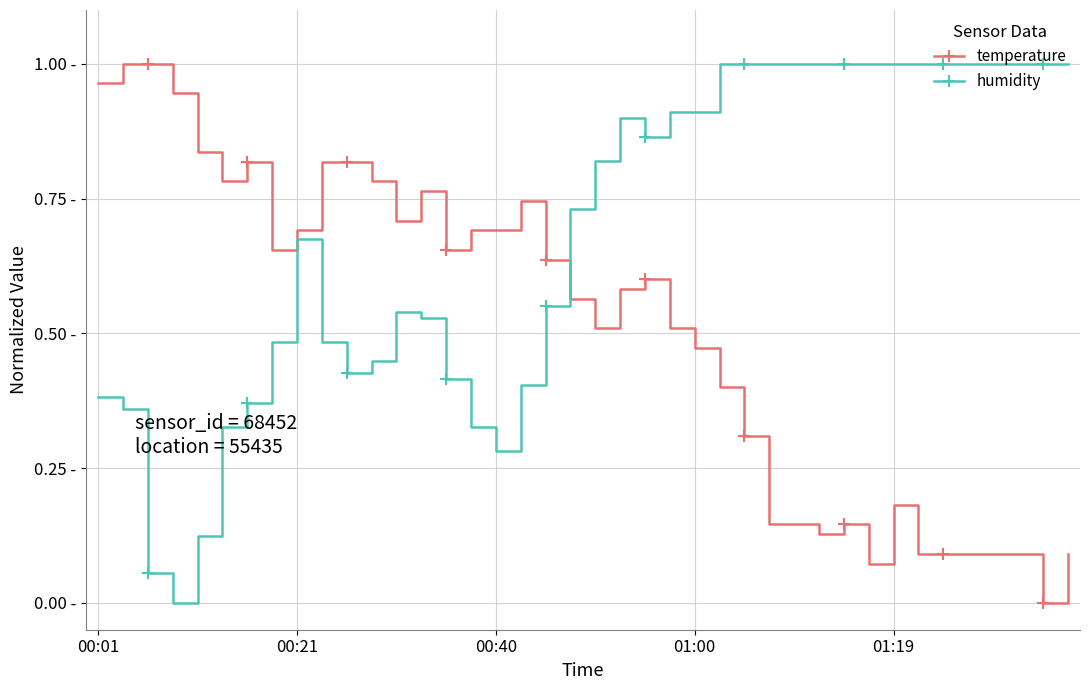

Does the chart display data point markers on the line(s)?

No